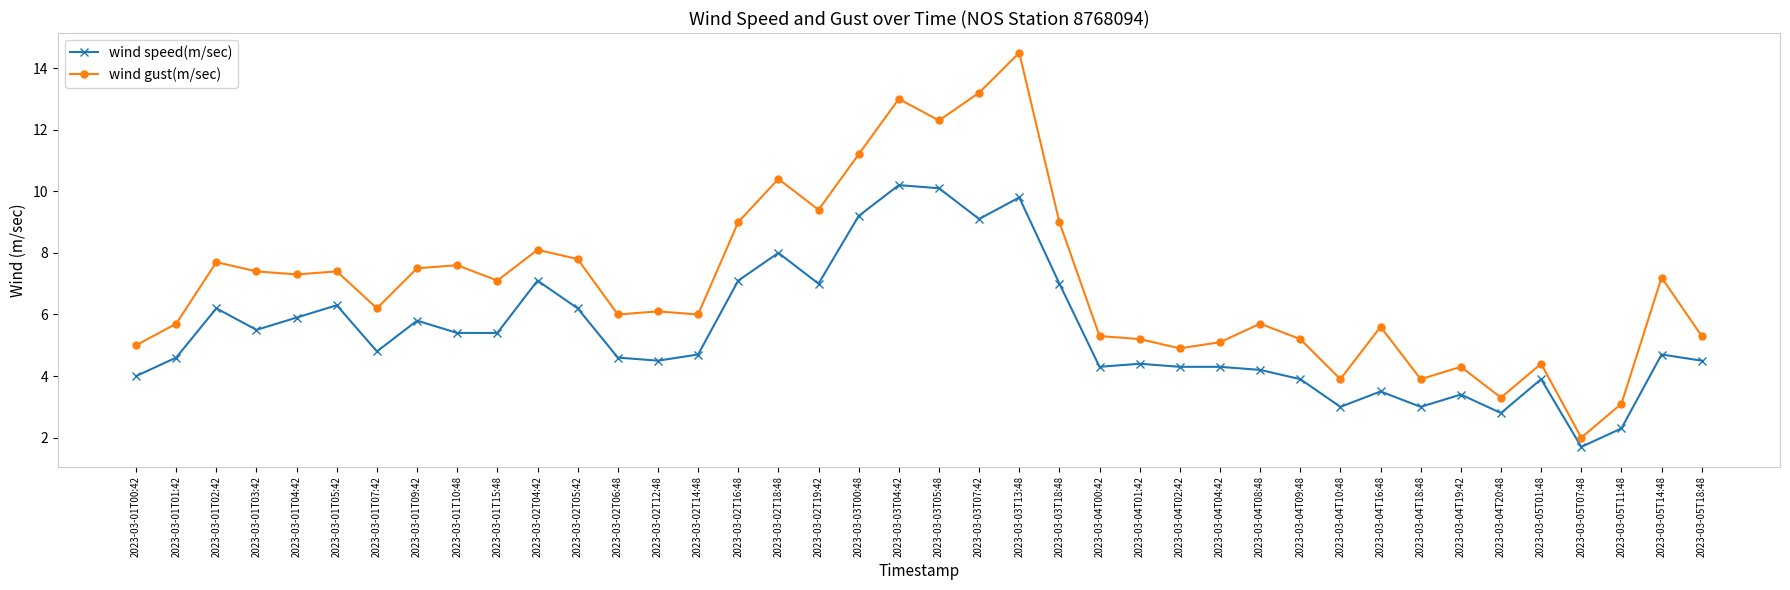

At 2023-03-03T04:42, list the series in order from smallest to largest.

wind speed(m/sec), wind gust(m/sec)